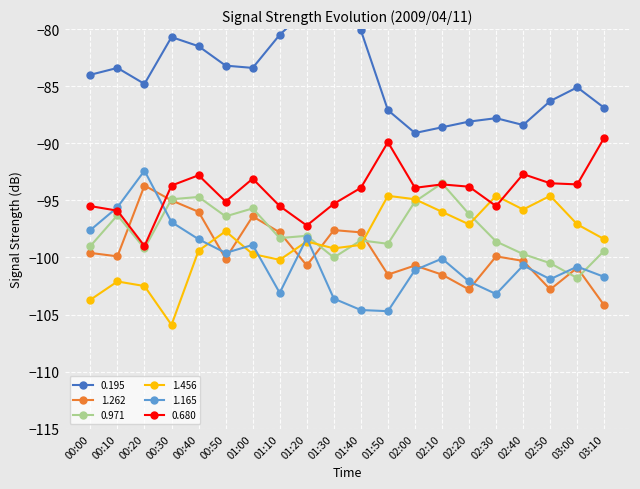

What is the sum of the 0.680 values at 02:40 and 03:00?

-186.3